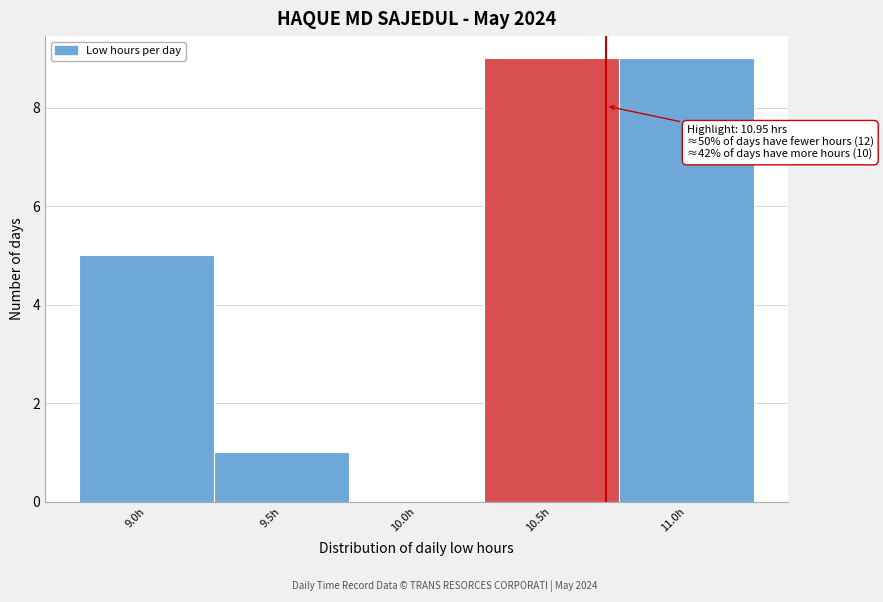

Reading left to right, transcribe all the data shown in this chart.

9.0h=5	9.5h=1	10.0h=0	10.5h=9	11.0h=9